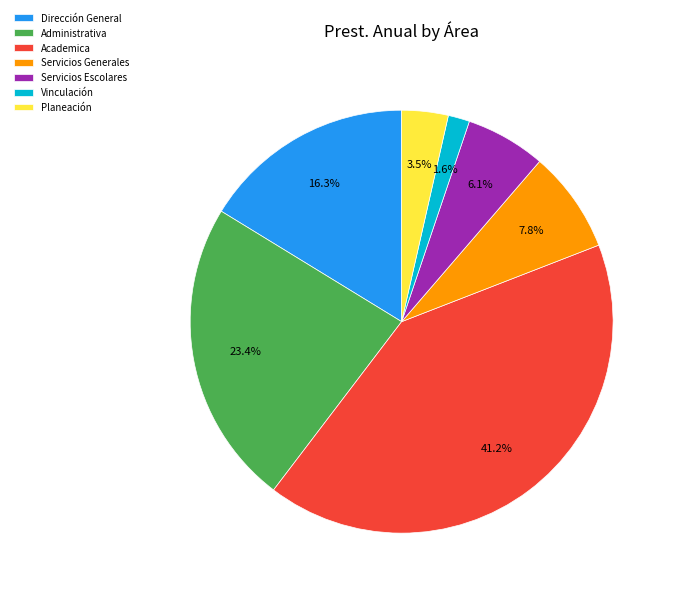

Combined, what portion of the pie is Servicios Generales and Academica?

49.0%